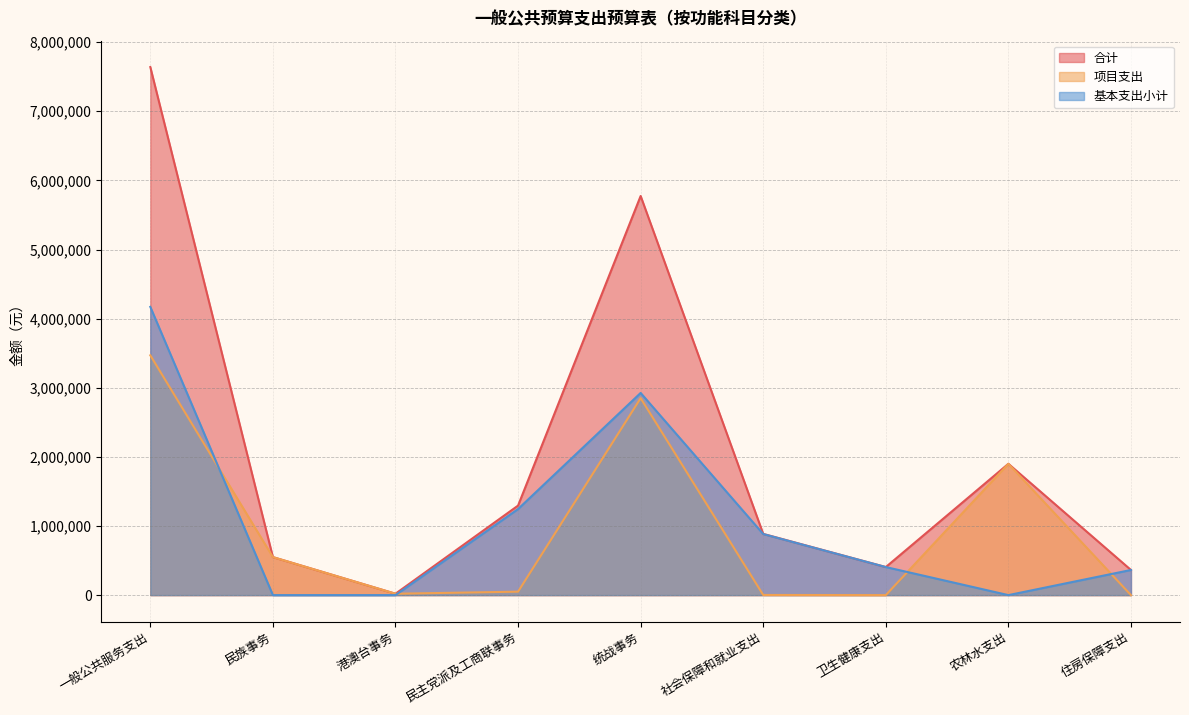

What is the value of the 基本支出小计 point at the 5th from the left?

2924962